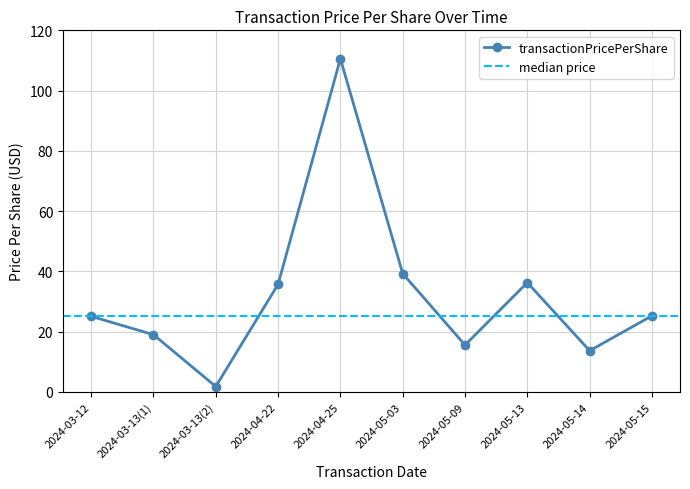

Reading left to right, extract all data points from this chart.

2024-03-12=25.1	2024-03-13(1)=19.0	2024-03-13(2)=1.8	2024-04-22=35.7	2024-04-25=110.6	2024-05-03=39.3	2024-05-09=15.6	2024-05-13=36.3	2024-05-14=13.7	2024-05-15=25.2